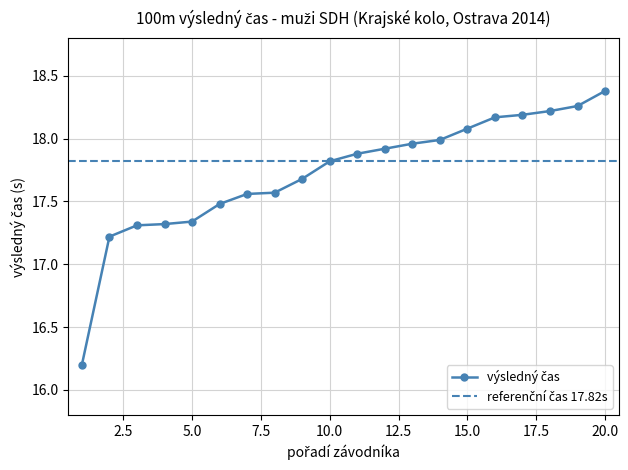

Is it true that the value at 11 is 30.3?

False